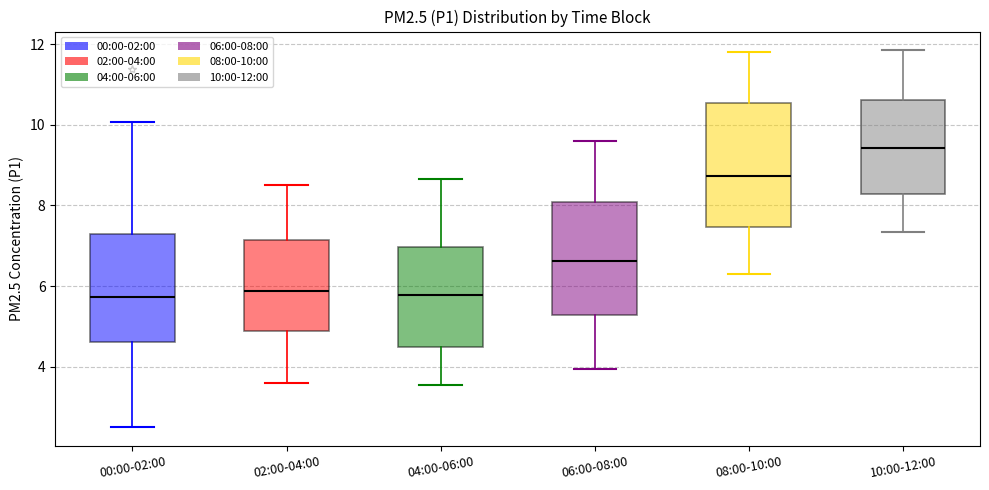

Where is the upper edge of the box for 04:00-06:00 on the y-axis? The values are not printed on the chart, so give them approximately, as read against the axis.

7.0